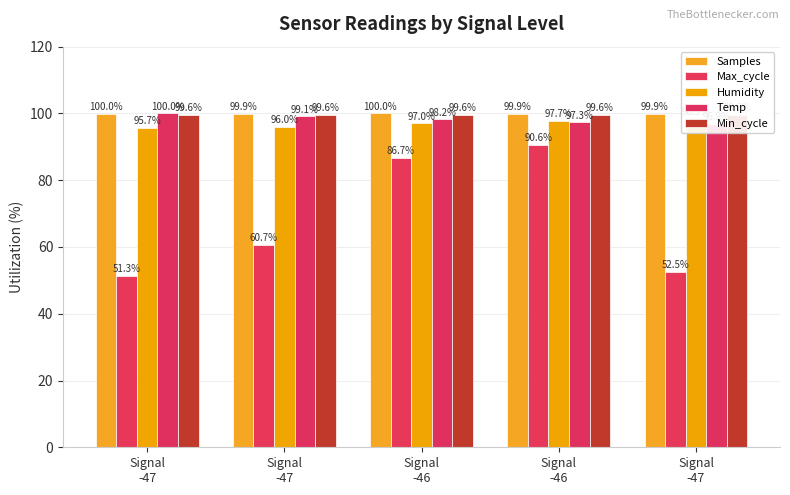

The value of Min_cycle at Signal
-46 is 148.5. True or false?

False